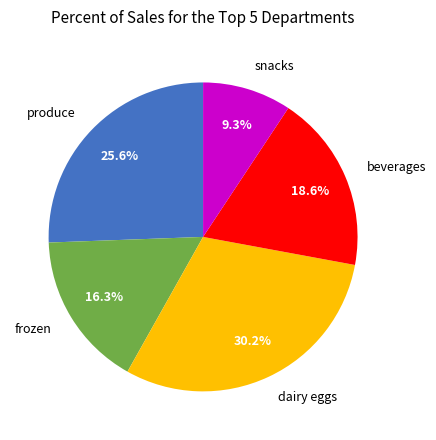

Is there a majority slice in this chart?

No